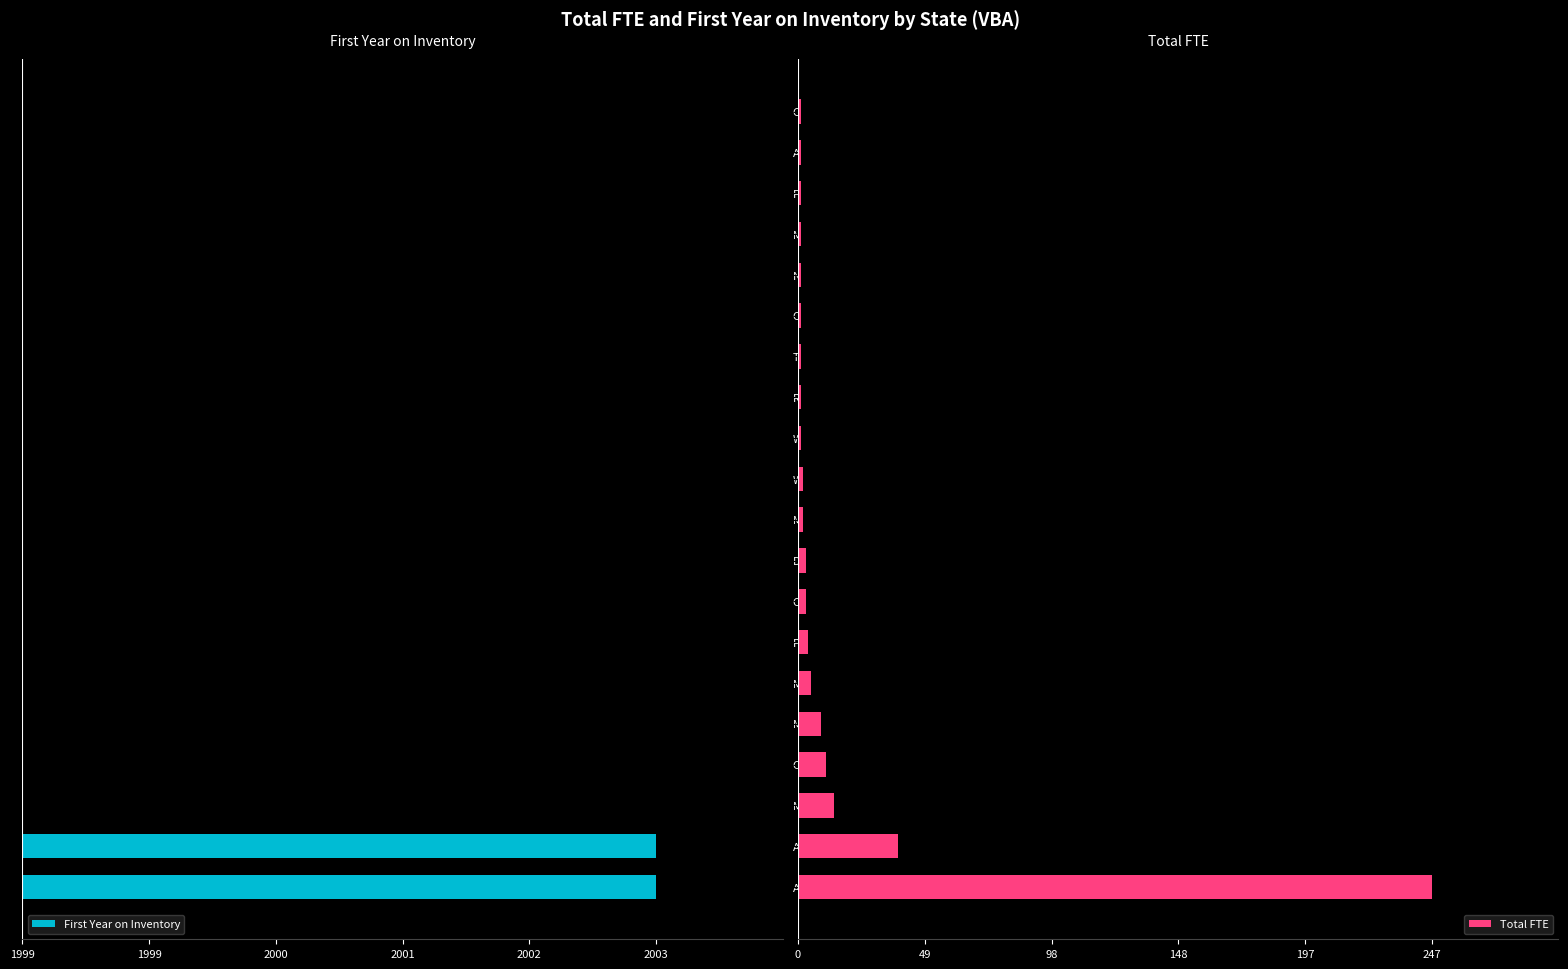

How many values in the First Year on Inventory series are below 0?

2